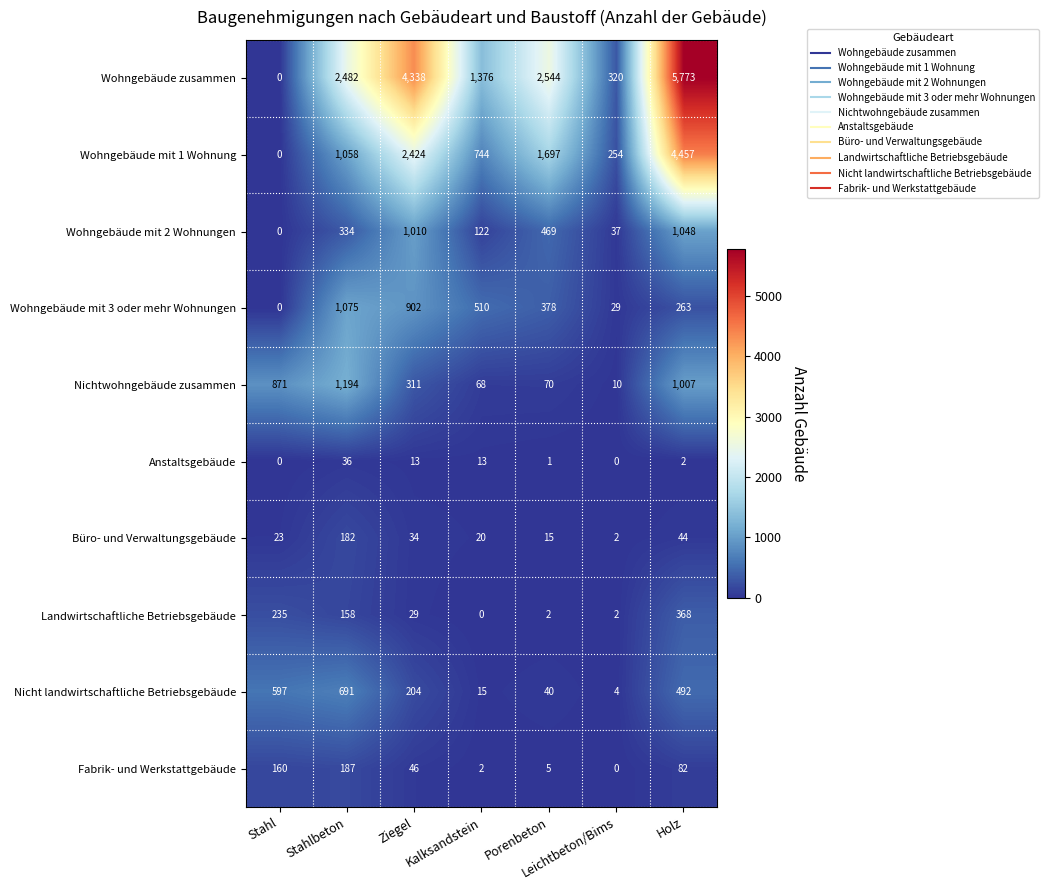

Which category has the lowest value in the Wohngebäude zusammen series?

Stahl